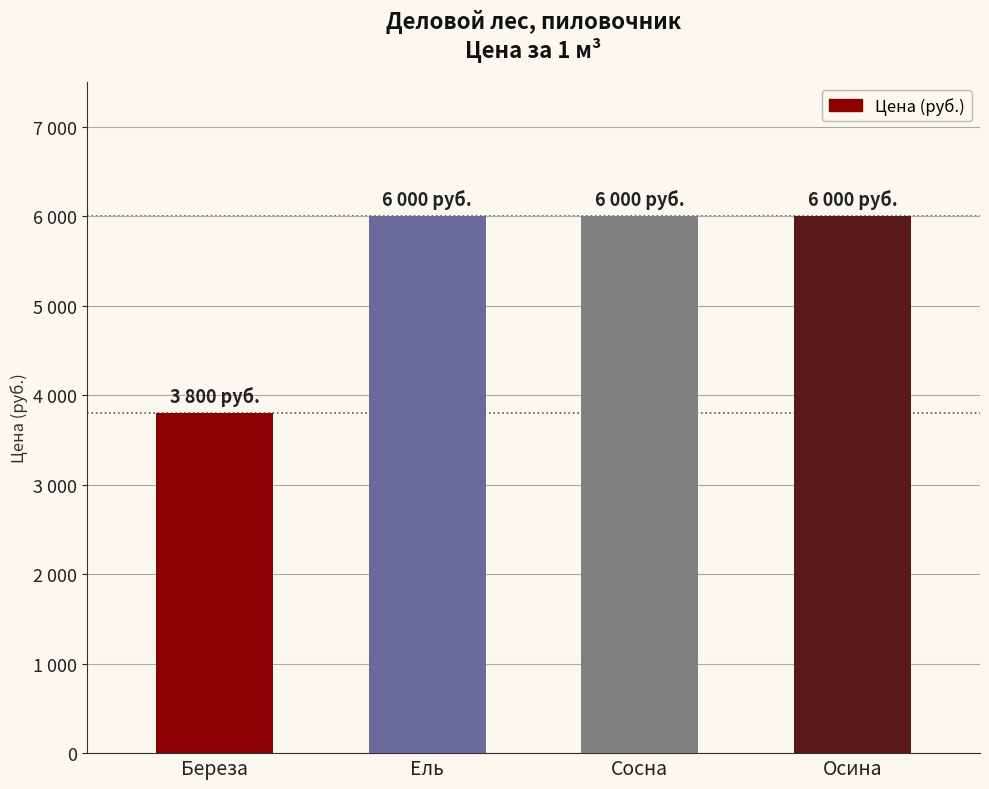

What is the change in value from Береза to Осина?

+2200